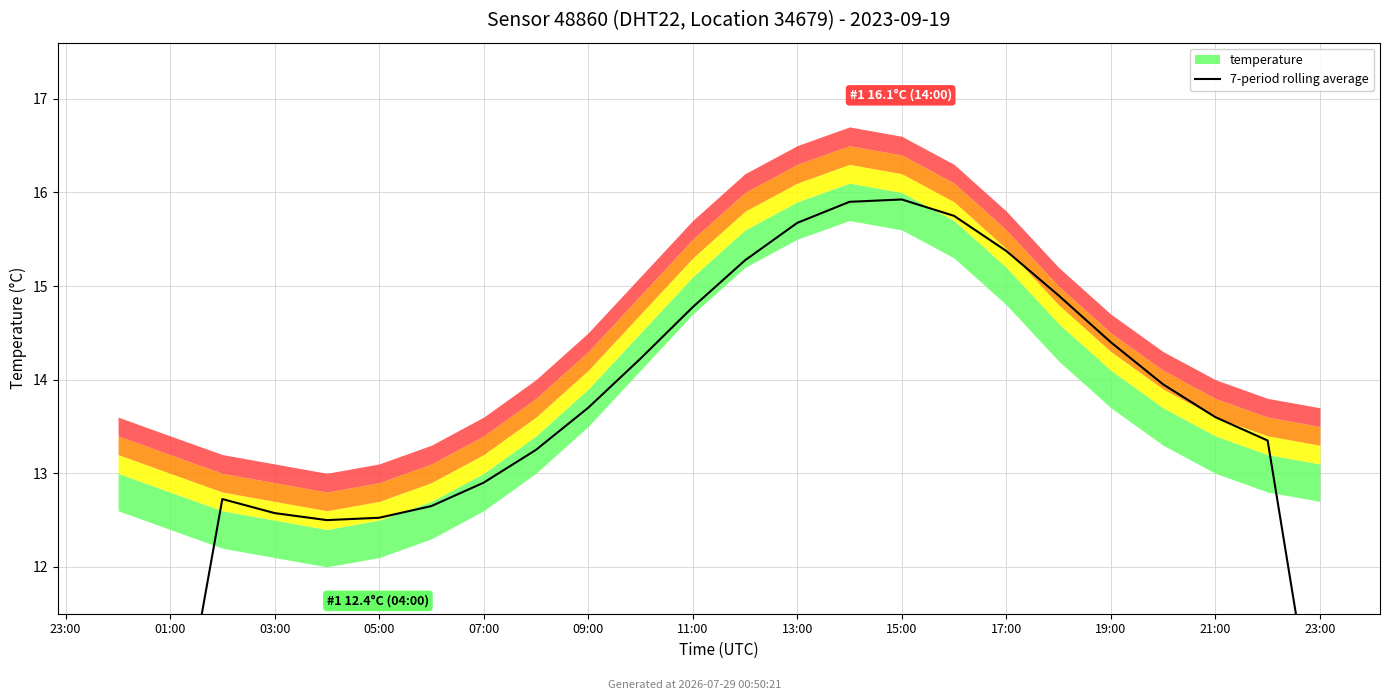

What is the label of the 1st point from the right?

23